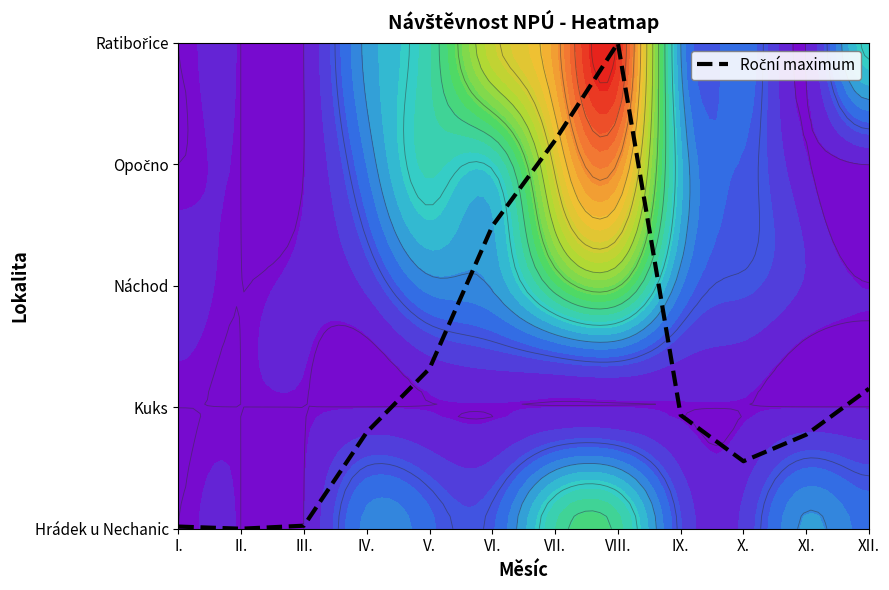

Where is the data nearest to the value 2?

VI.